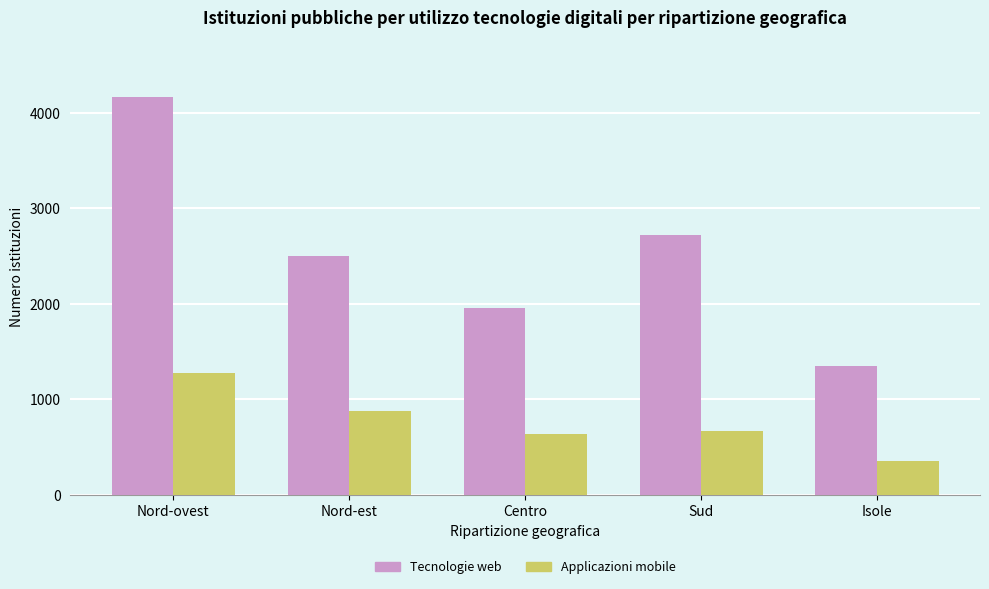

Where is Applicazioni mobile nearest to the value 814?

Nord-est